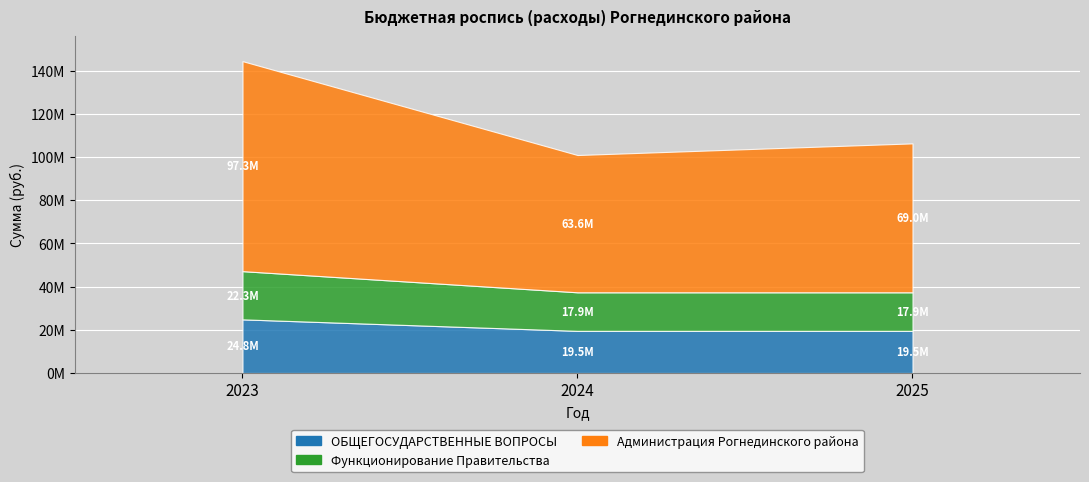

Which series has the largest total across all categories?

Администрация Рогнединского района